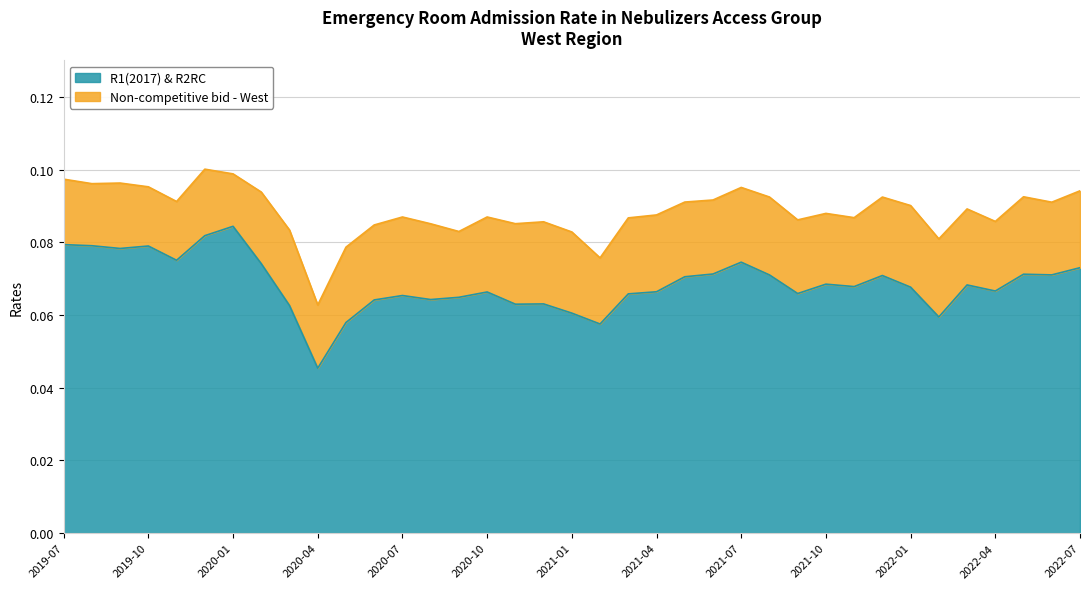

Reading left to right, transcribe all the data shown in this chart.

R1(2017) & R2RC: 0.1	0.1	0.1	0.1	0.1	0.1	0.1	0.1	0.1	0.0	0.1	0.1	0.1	0.1	0.1	0.1	0.1	0.1	0.1	0.1	0.1	0.1	0.1	0.1	0.1	0.1	0.1	0.1	0.1	0.1	0.1	0.1	0.1	0.1	0.1	0.1	0.1
Non-competitive bid - West: 0.1	0.1	0.1	0.1	0.1	0.1	0.1	0.1	0.1	0.1	0.1	0.1	0.1	0.1	0.1	0.1	0.1	0.1	0.1	0.1	0.1	0.1	0.1	0.1	0.1	0.1	0.1	0.1	0.1	0.1	0.1	0.1	0.1	0.1	0.1	0.1	0.1